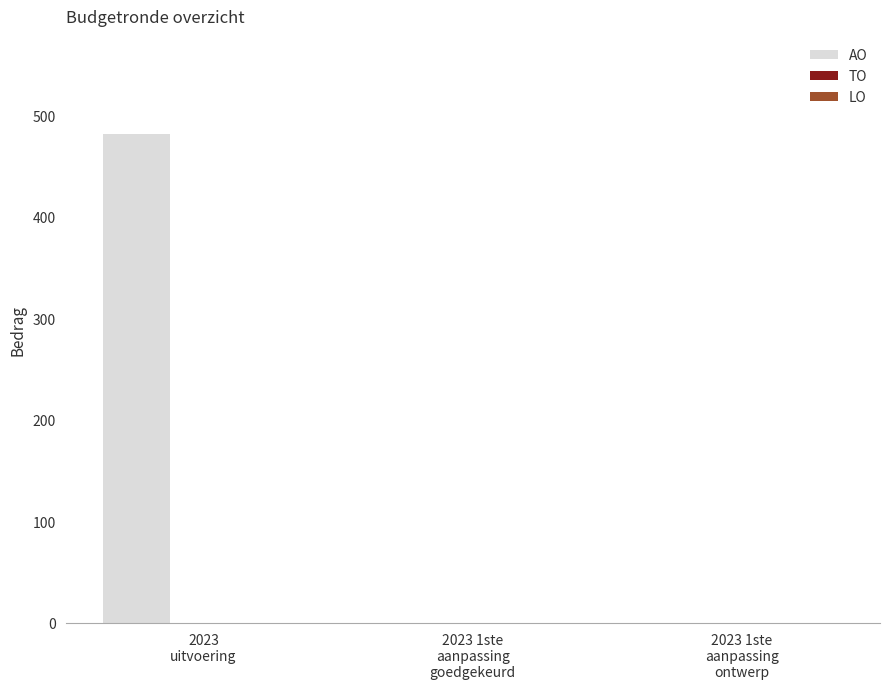

What is the greatest value displayed?

482